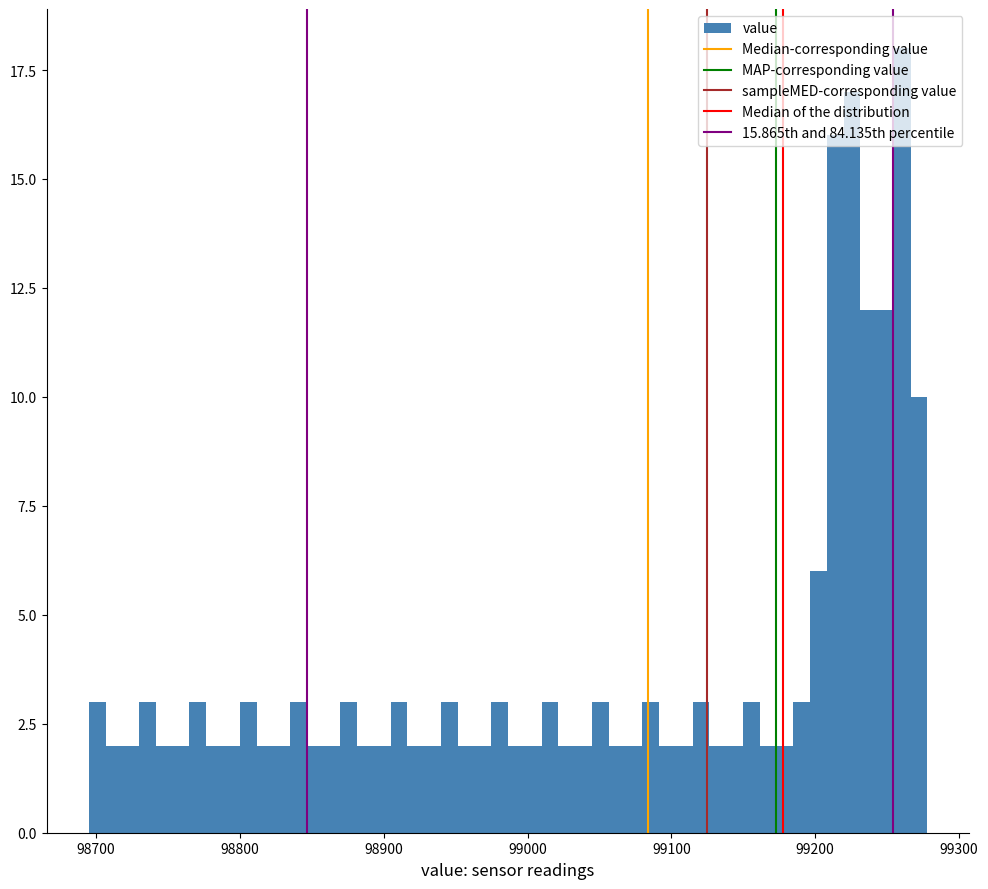

Read against the x-axis, roughly where is the centre of the tallest bar?

99260